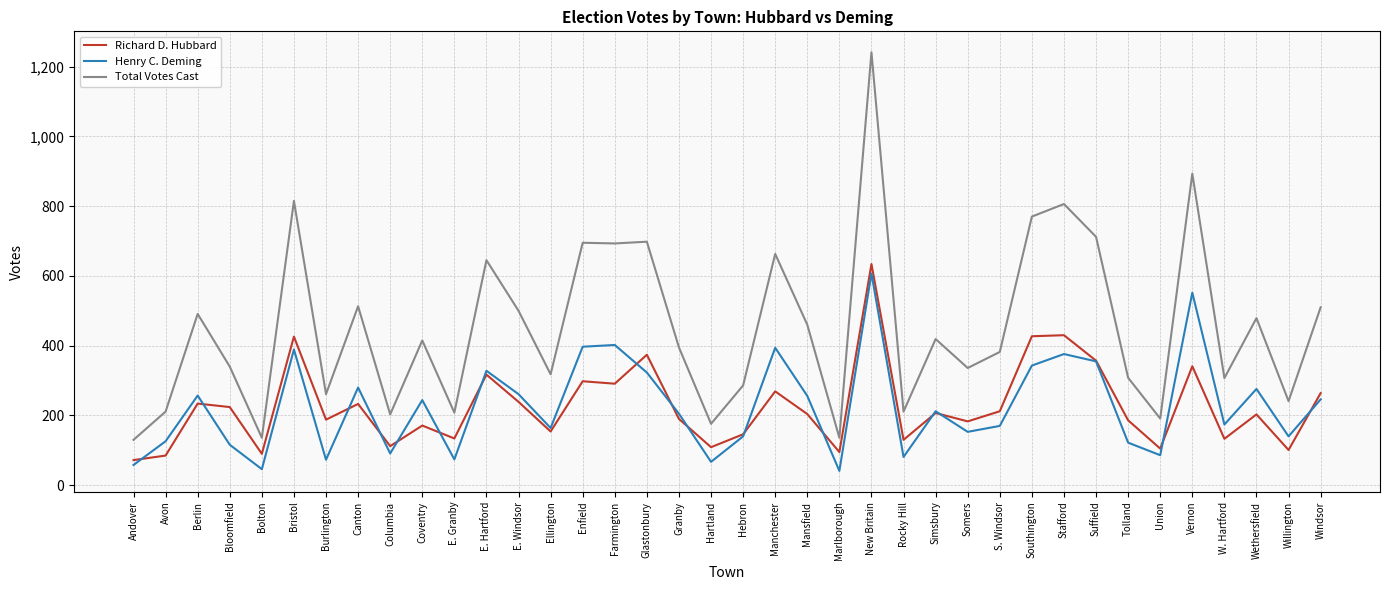

The value of Richard D. Hubbard at Rocky Hill is 40. True or false?

False